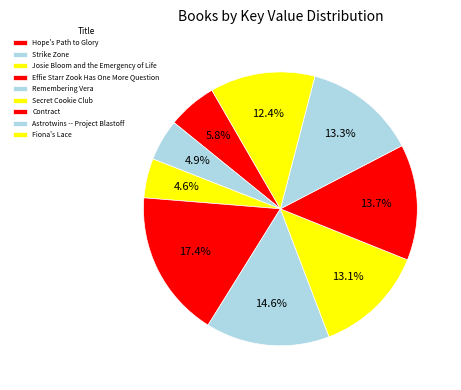

Which slice is the smallest?

Josie Bloom and the Emergency of Life